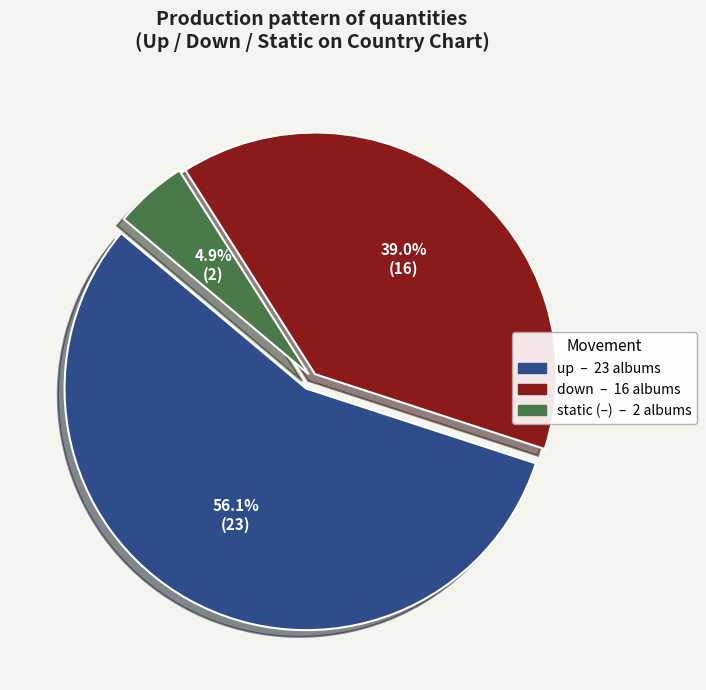

Is there any slice that represents more than half of the pie?

Yes